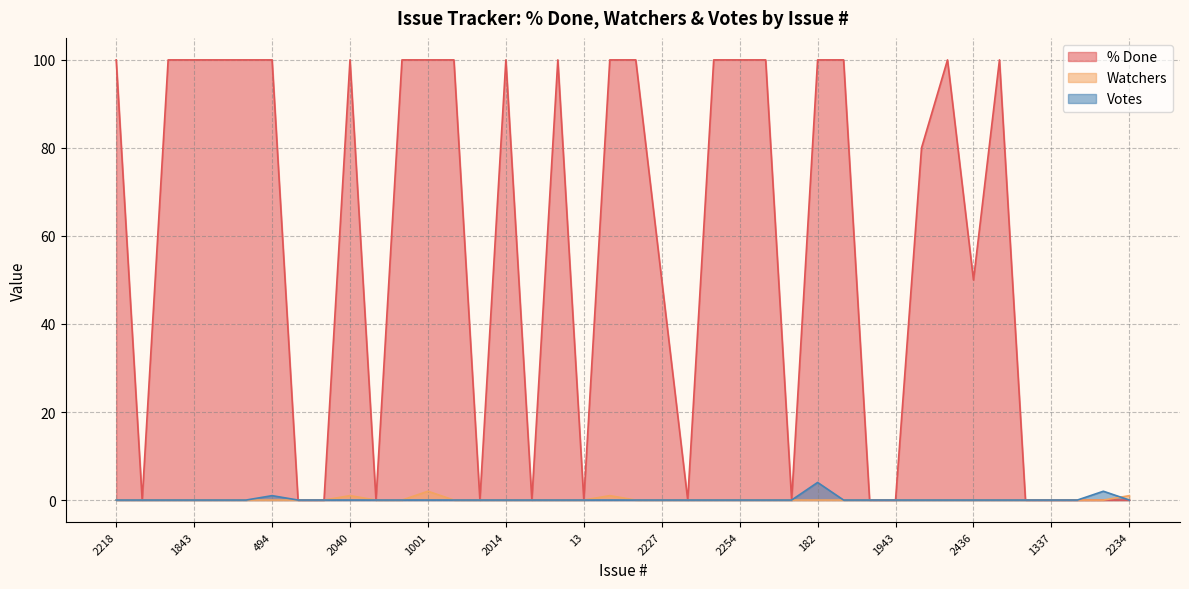

At which label does Votes reach its minimum?

2218